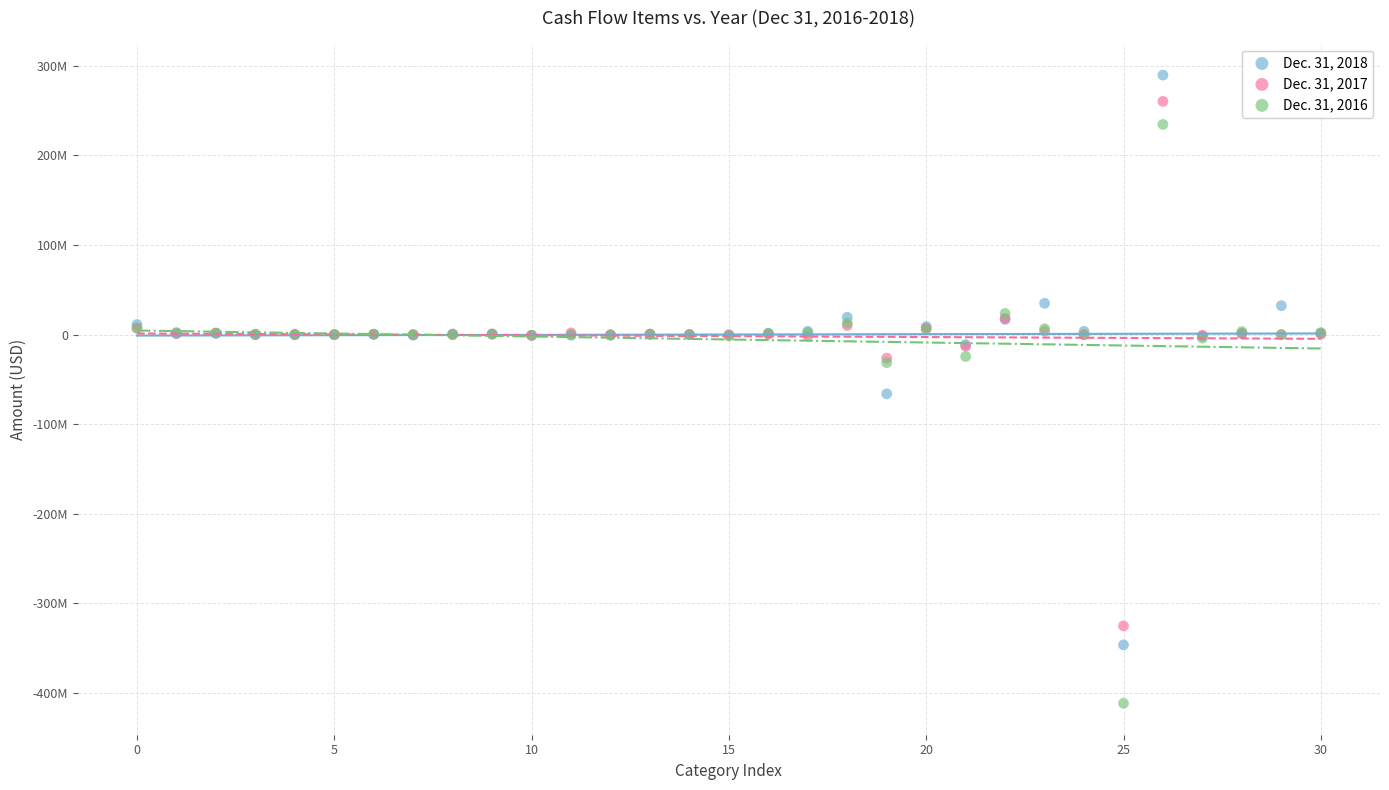

Which series reaches the minimum Y coordinate?

Dec. 31, 2016